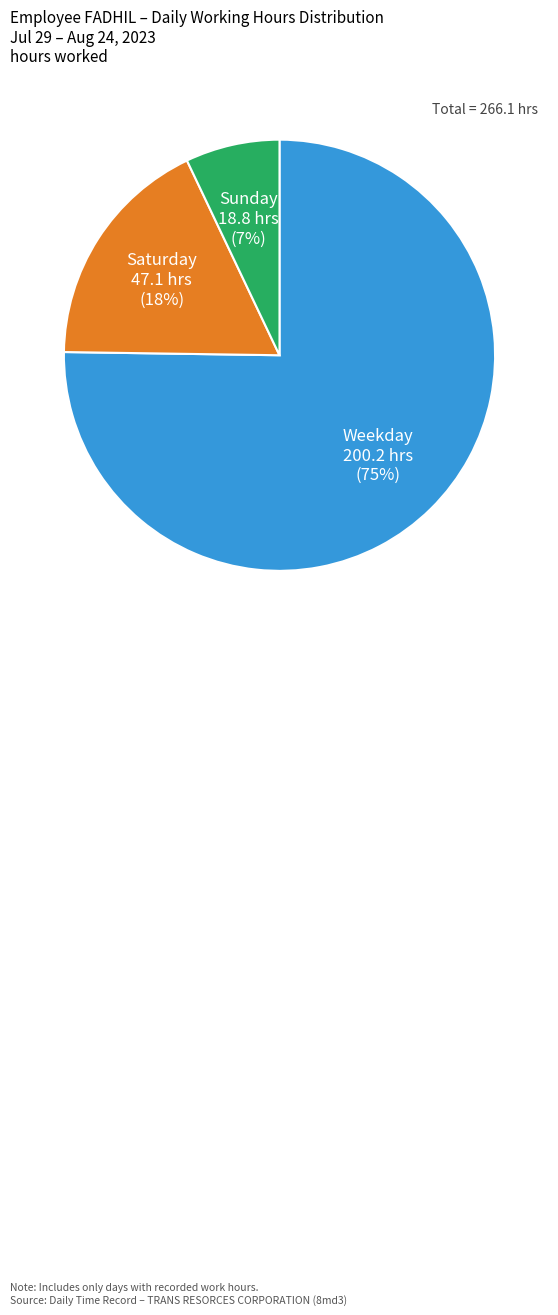

To the nearest percent, what is the average slice percentage?

33%